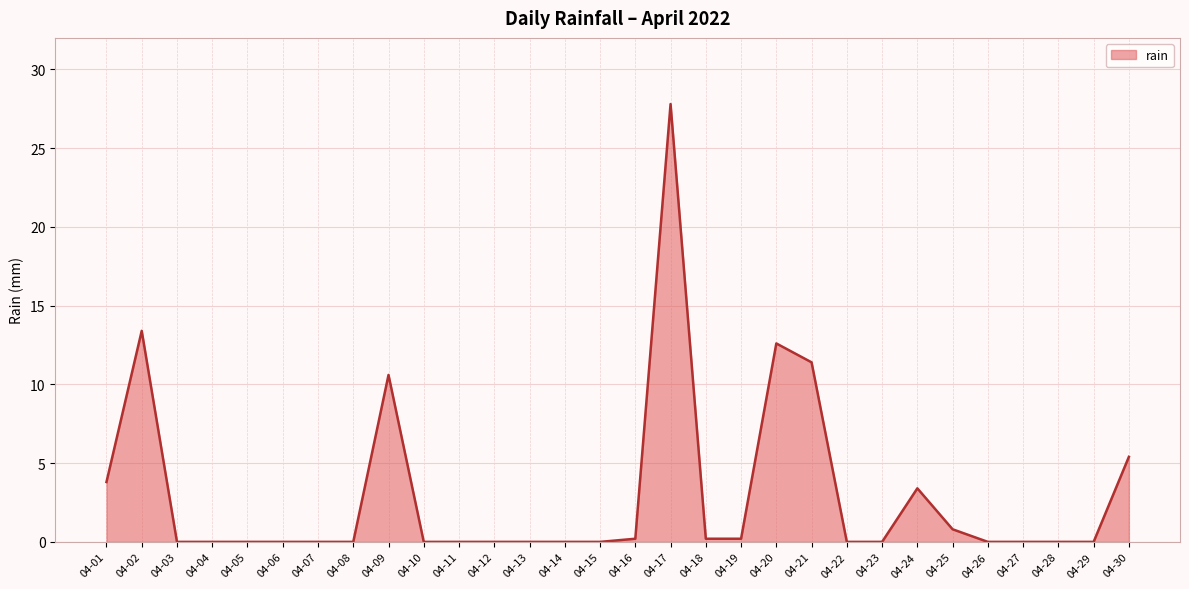

What is the difference between the maximum and minimum values?

27.8